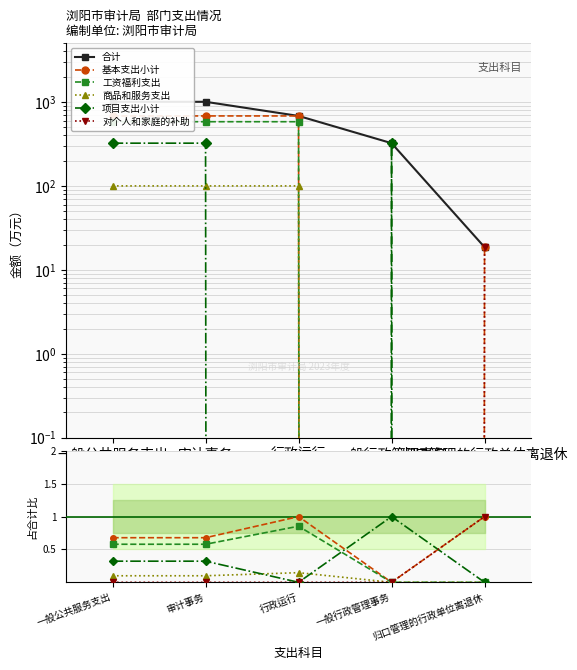

What is the maximum value shown in the chart?

1004.8